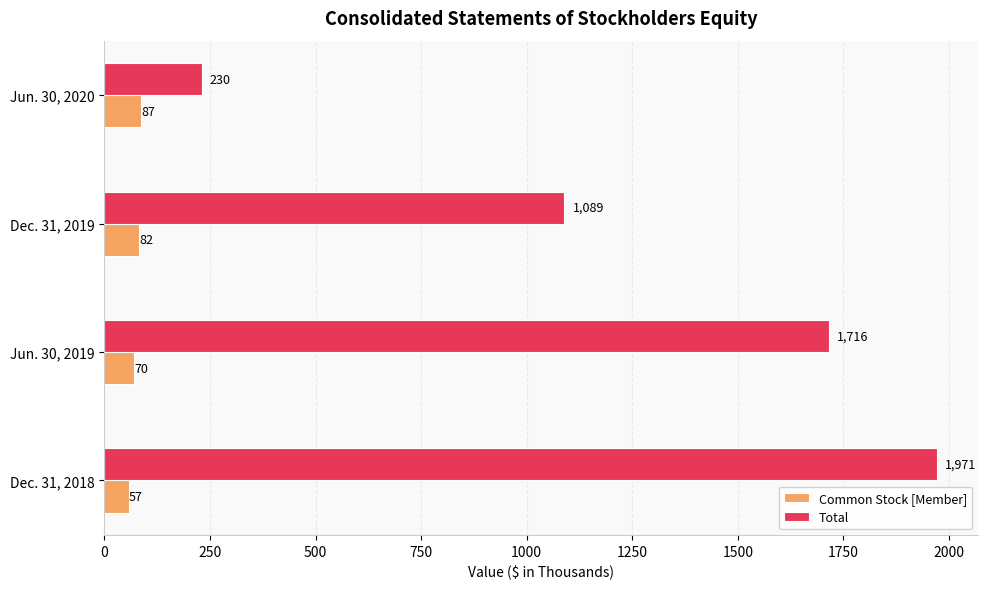

Which series changed the most between Dec. 31, 2018 and Jun. 30, 2020?

Total